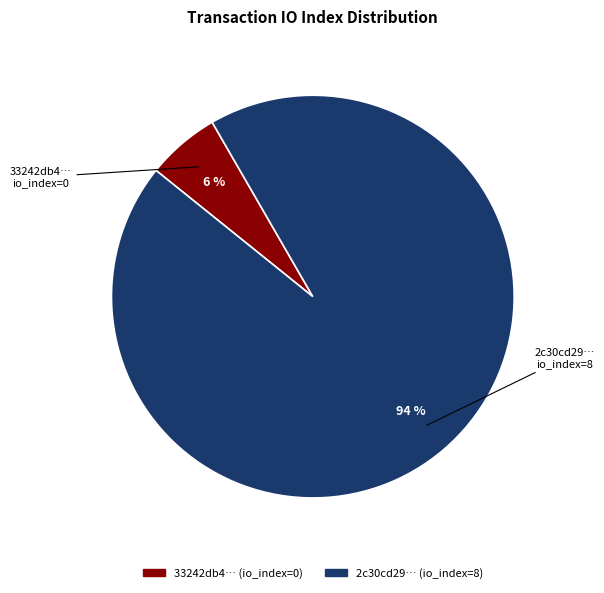

Is 33242db4… (io_index=0) the majority of the pie?

No